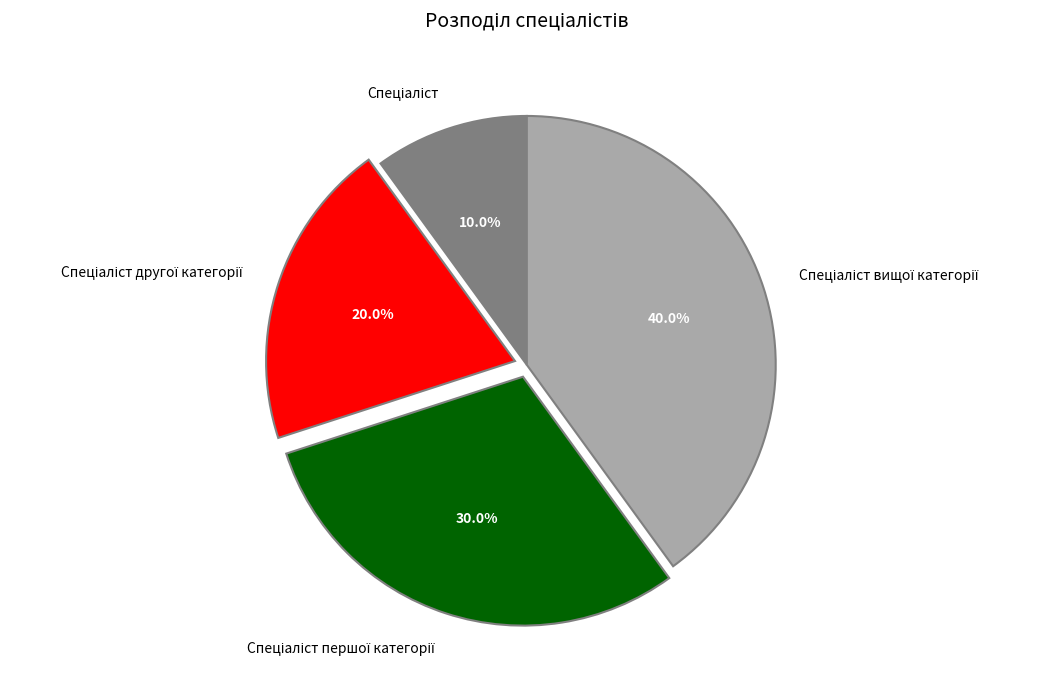

Is there a majority slice in this chart?

No